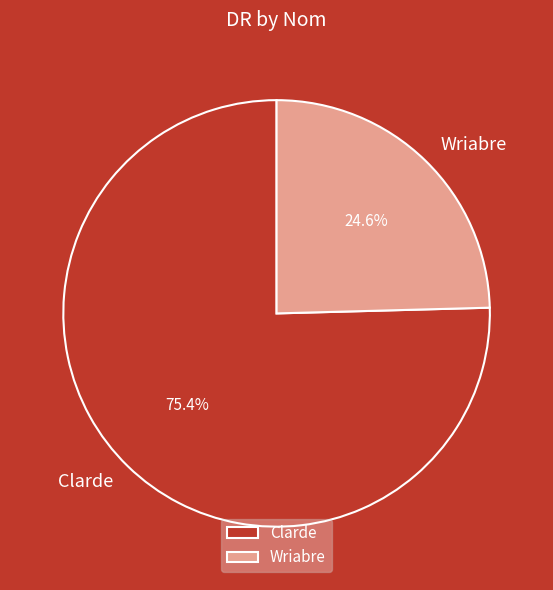

What is the largest slice in the pie chart?

Clarde